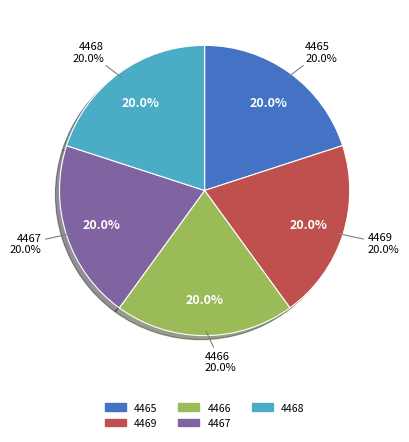

How many segments does this pie chart have?

5